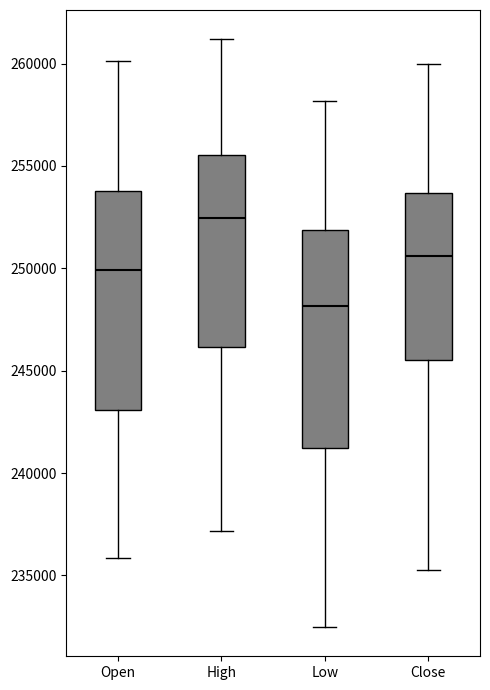

Reading left to right, read every box against the y-axis: the position of its median line, the range the box covers, and the ends of its whiskers. The values are not printed on the chart, so give them approximately, as read against the axis.

Open: median 250000, box 243000 to 254000, whiskers 236000 to 260000
High: median 252500, box 246000 to 255500, whiskers 237000 to 261000
Low: median 248000, box 241000 to 252000, whiskers 232500 to 258000
Close: median 250500, box 245500 to 253500, whiskers 235000 to 260000